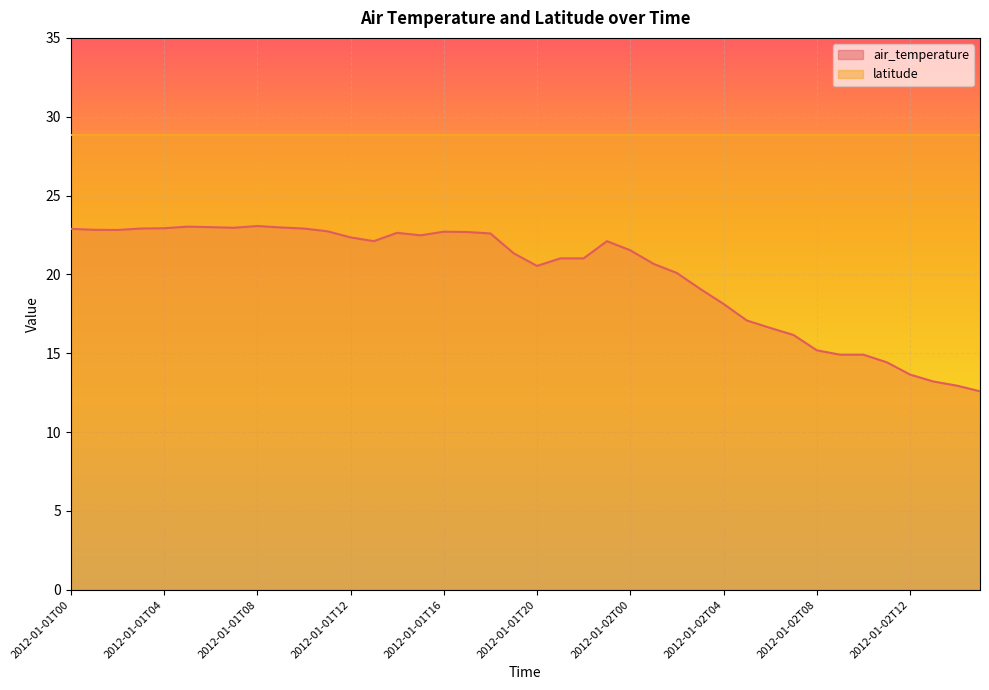

What is the minimum value shown in the chart?

12.6